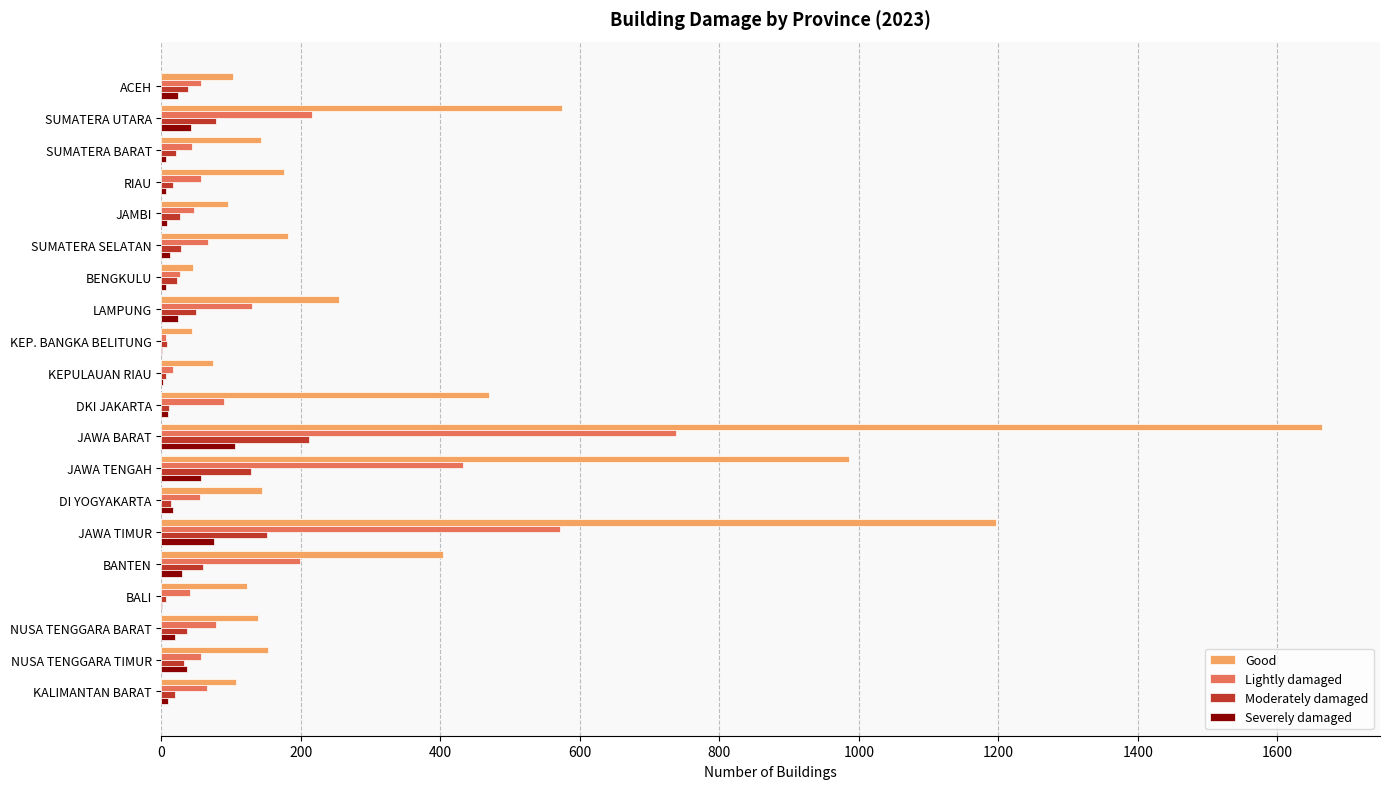

What is the sum of all Moderately damaged values?

965